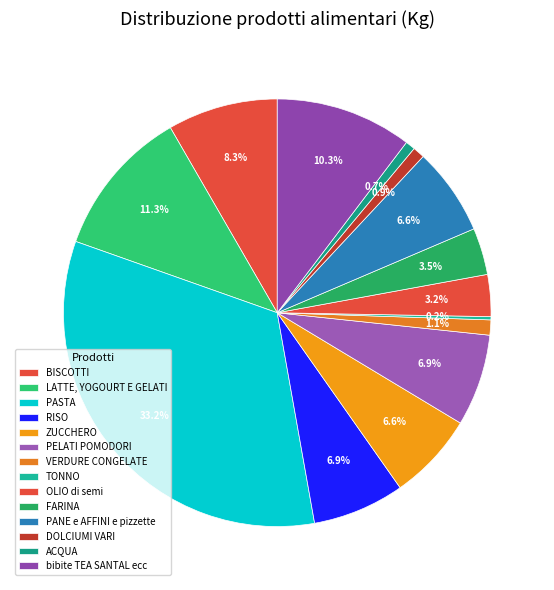

To the nearest percent, what is the average slice percentage?

7%